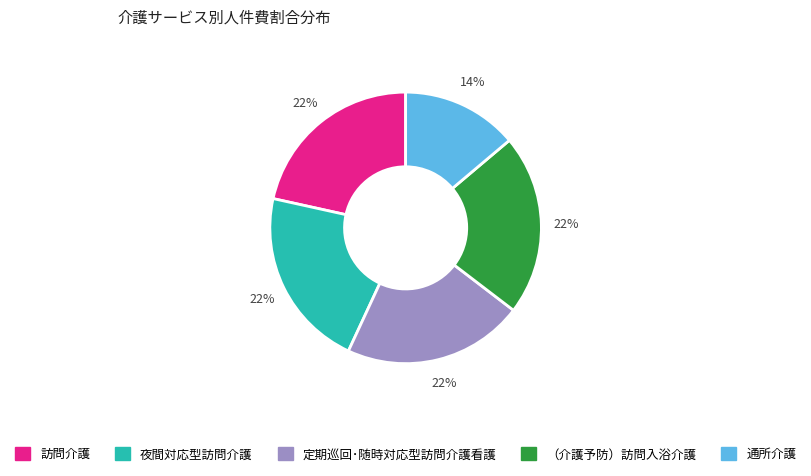

Does 夜間対応型訪問介護 account for over 50% of the chart?

No